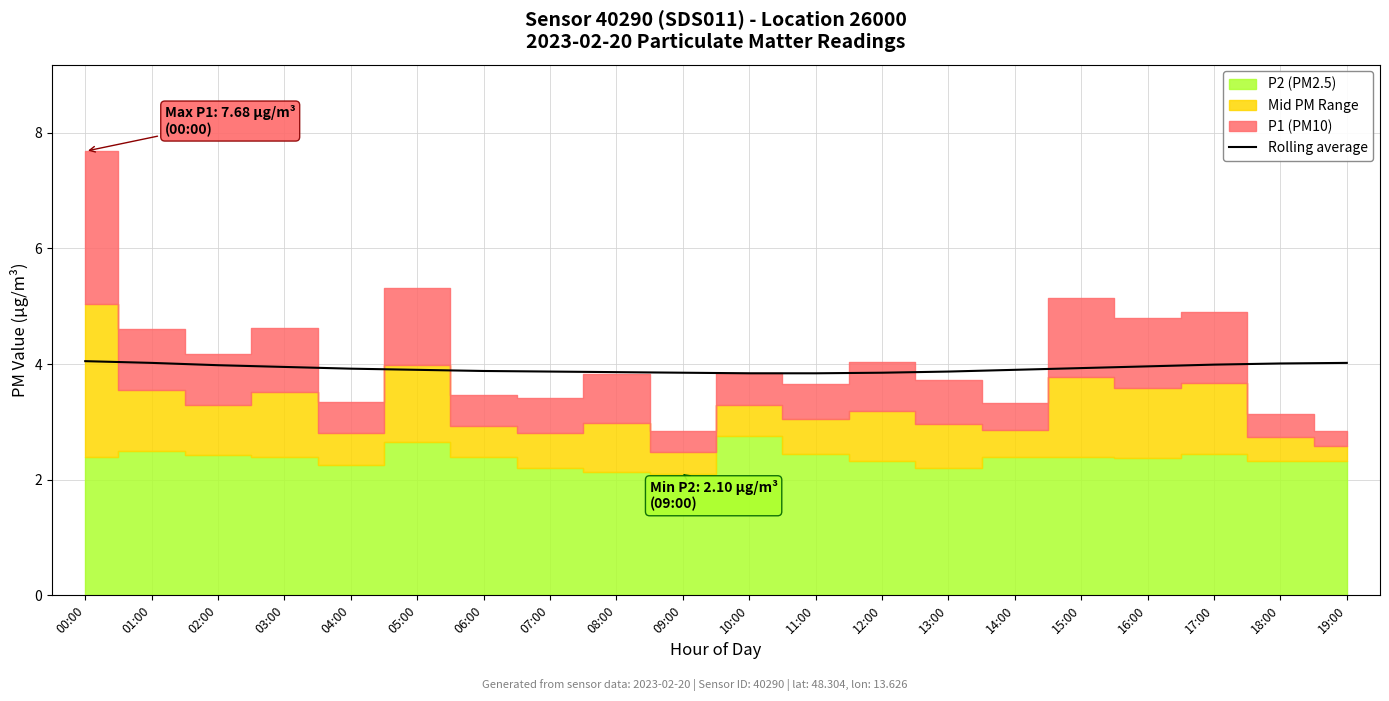

The chart shows a value of 1.7 at 18:00. True or false?

False